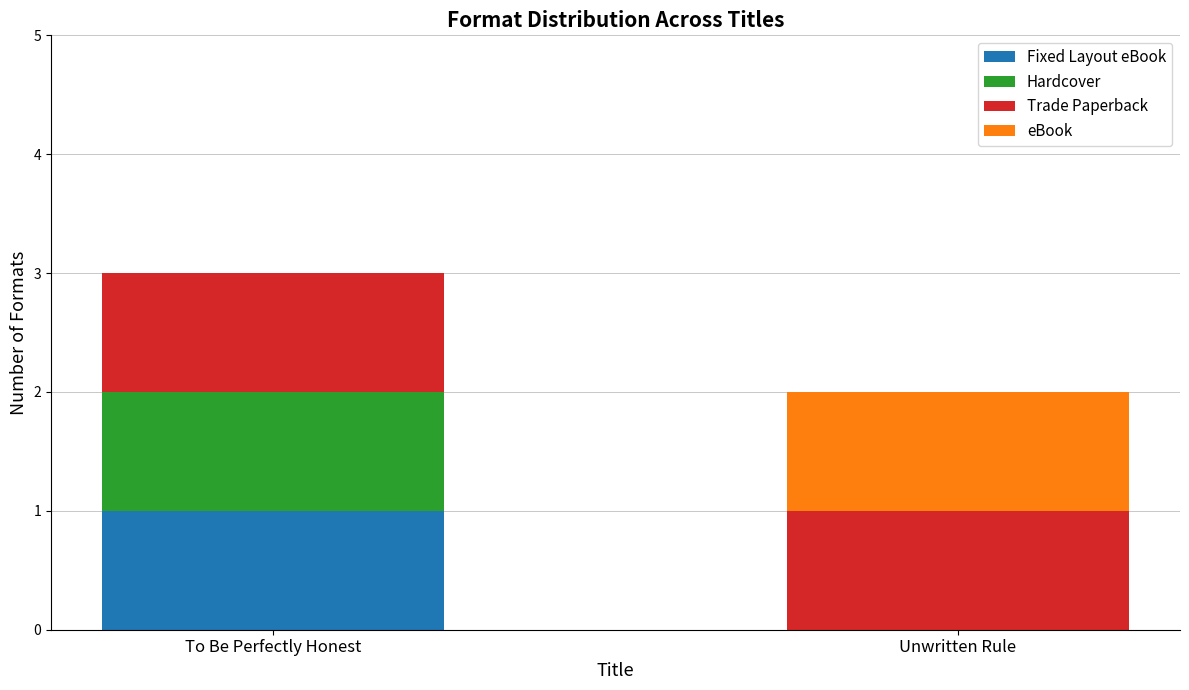

What is the total value across all series at To Be Perfectly Honest?

3